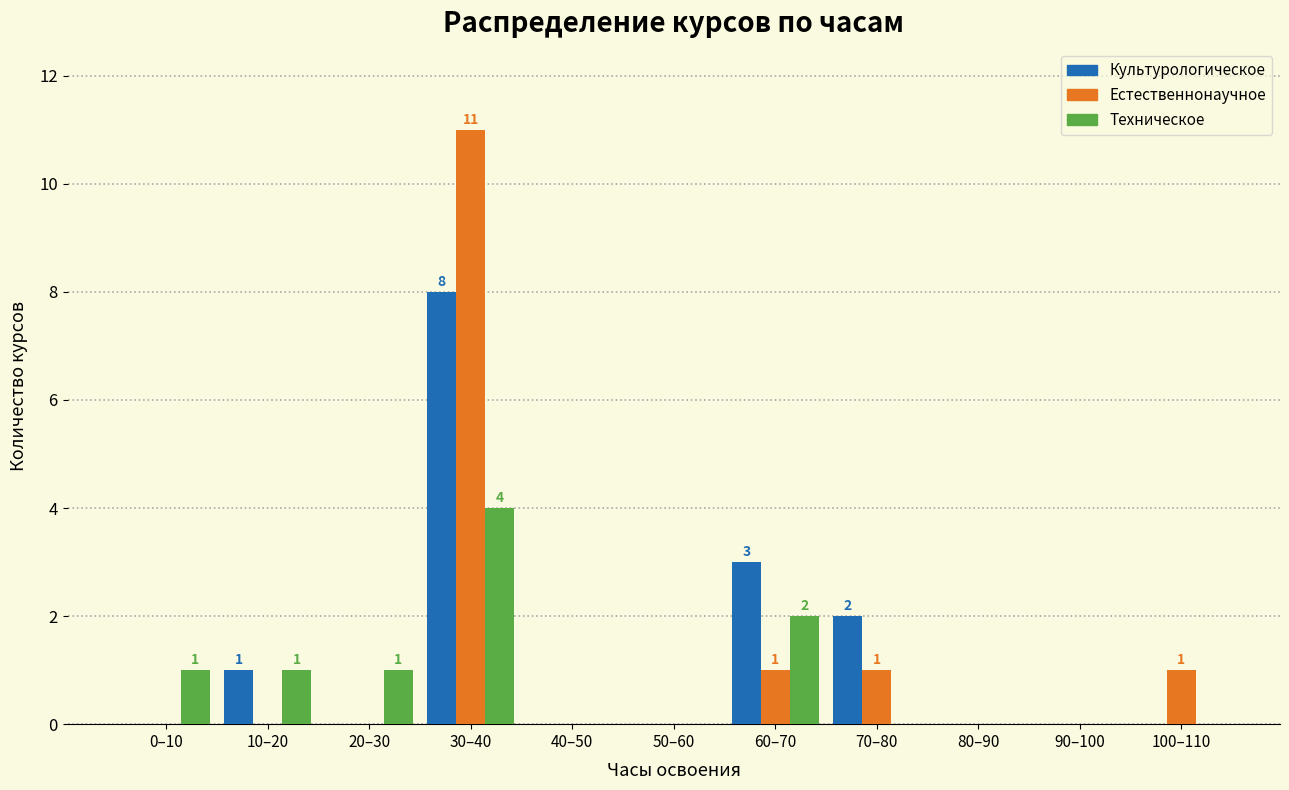

Between 50–60 and 60–70, which series saw the biggest shift?

Культурологическое